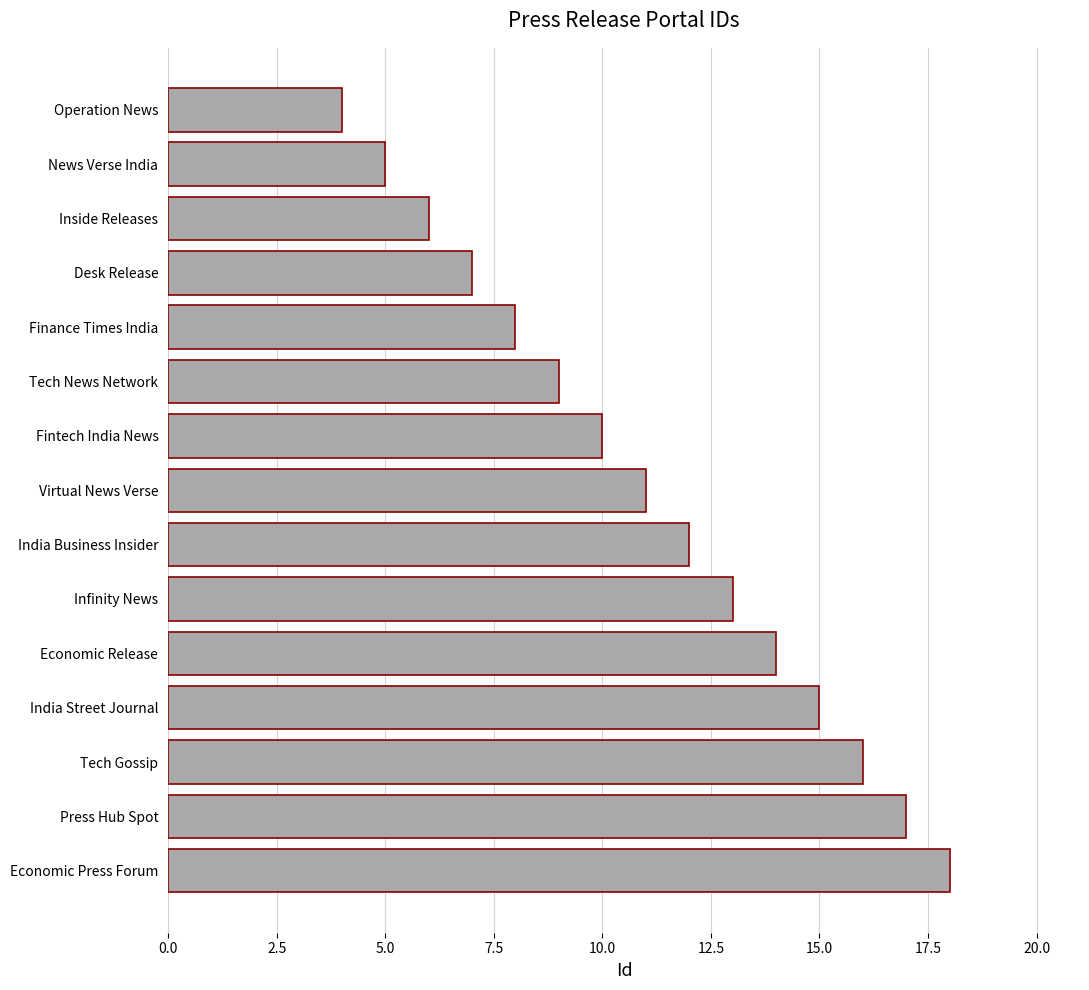

Reading top to bottom, list all the values displayed in this chart.

Operation News=4	News Verse India=5	Inside Releases=6	Desk Release=7	Finance Times India=8	Tech News Network=9	Fintech India News=10	Virtual News Verse=11	India Business Insider=12	Infinity News=13	Economic Release=14	India Street Journal=15	Tech Gossip=16	Press Hub Spot=17	Economic Press Forum=18